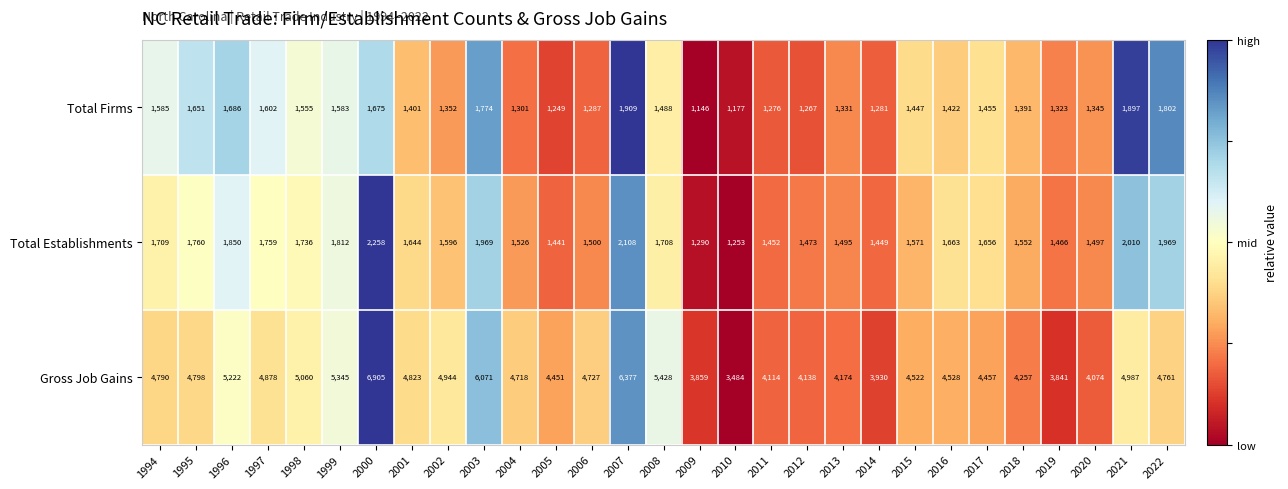

Which series has the largest range (max minus min)?

Gross Job Gains